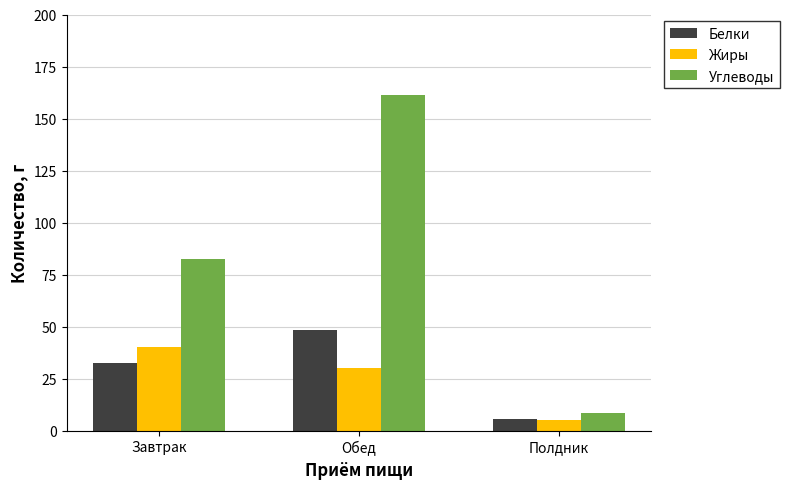

What is the value of the Углеводы bar at the 3rd from the left?

8.4